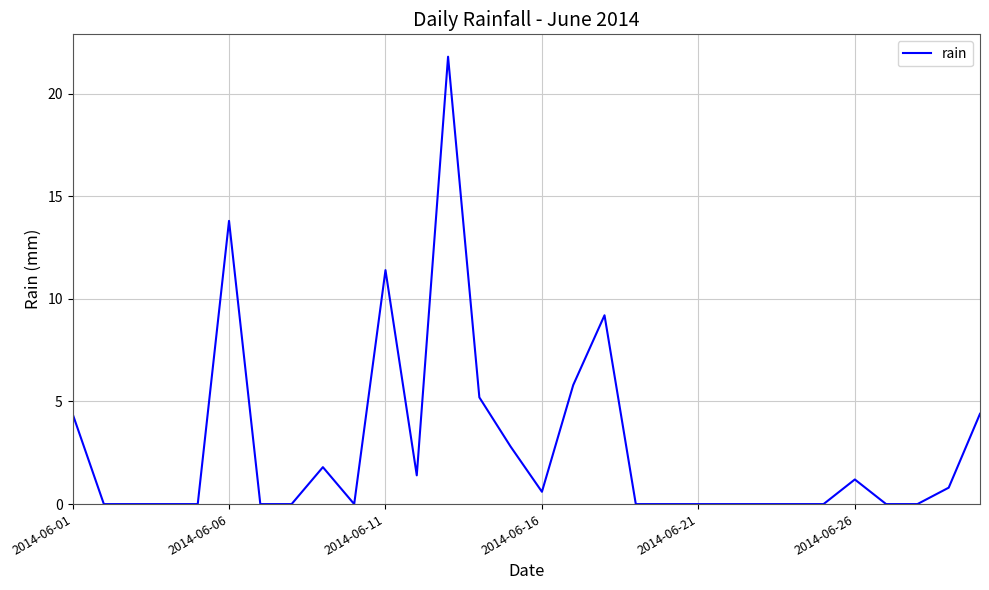

What is the maximum value shown in the chart?

21.8